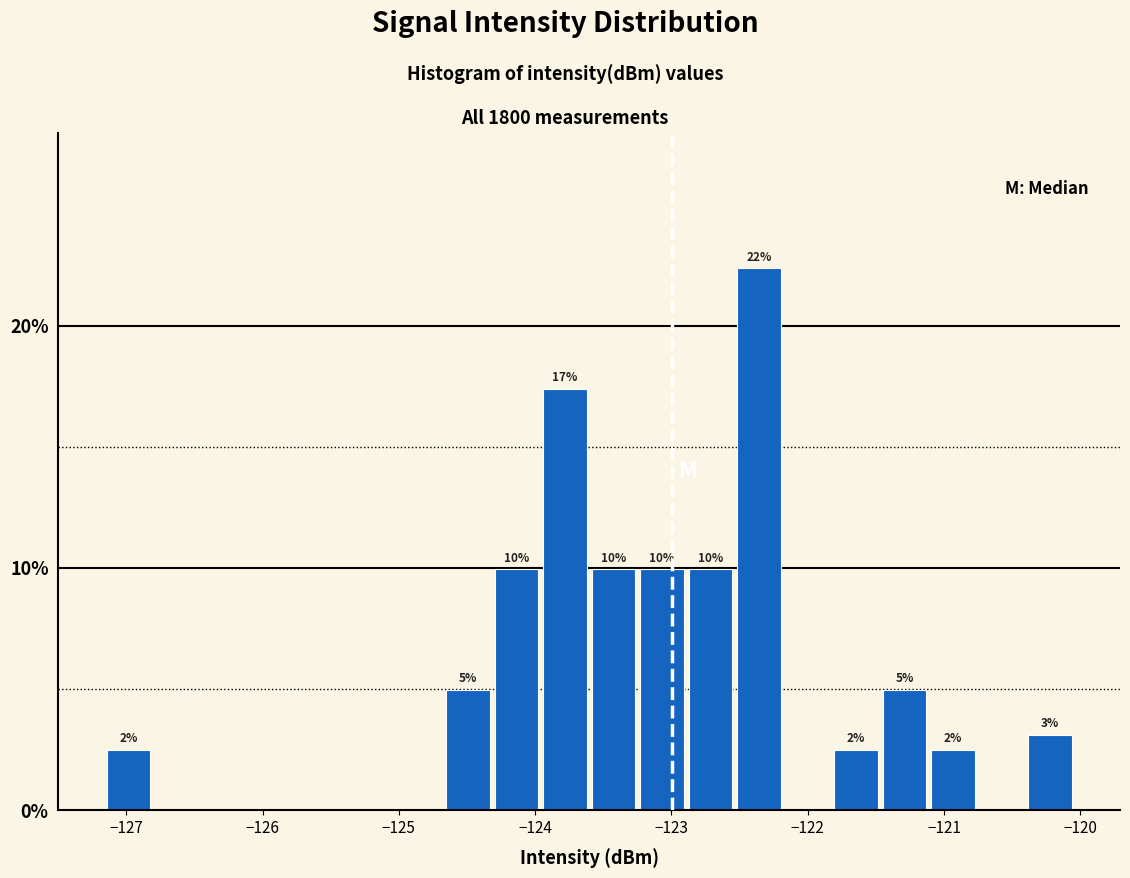

Around what value on the x-axis is the tallest bar? Give the approximate position of its centre, as read against the axis.

-122.4